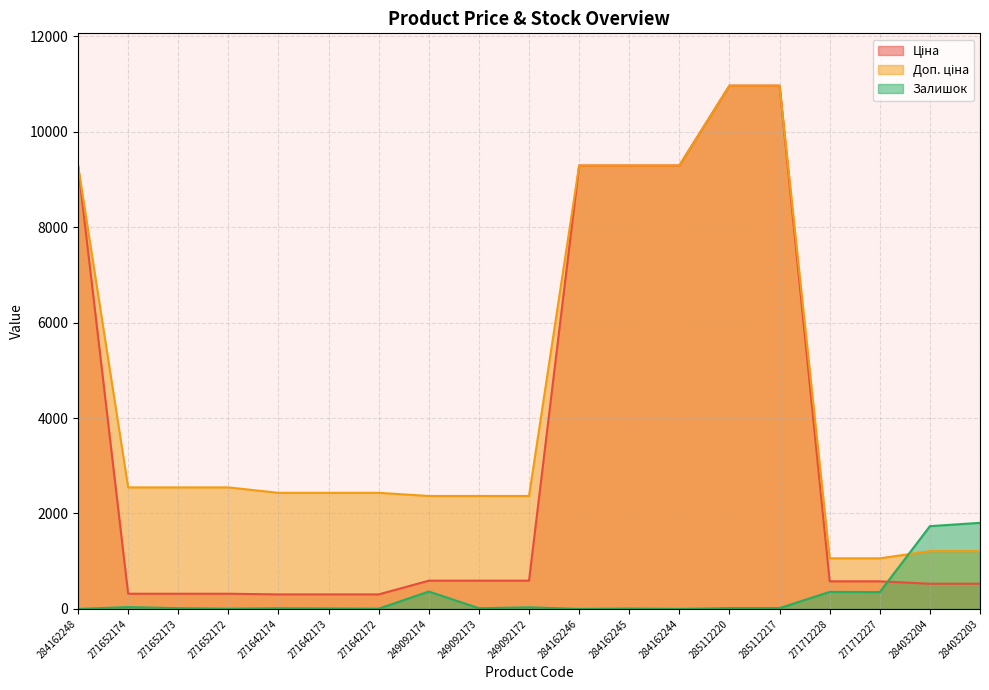

How many distinct data groups are displayed?

3